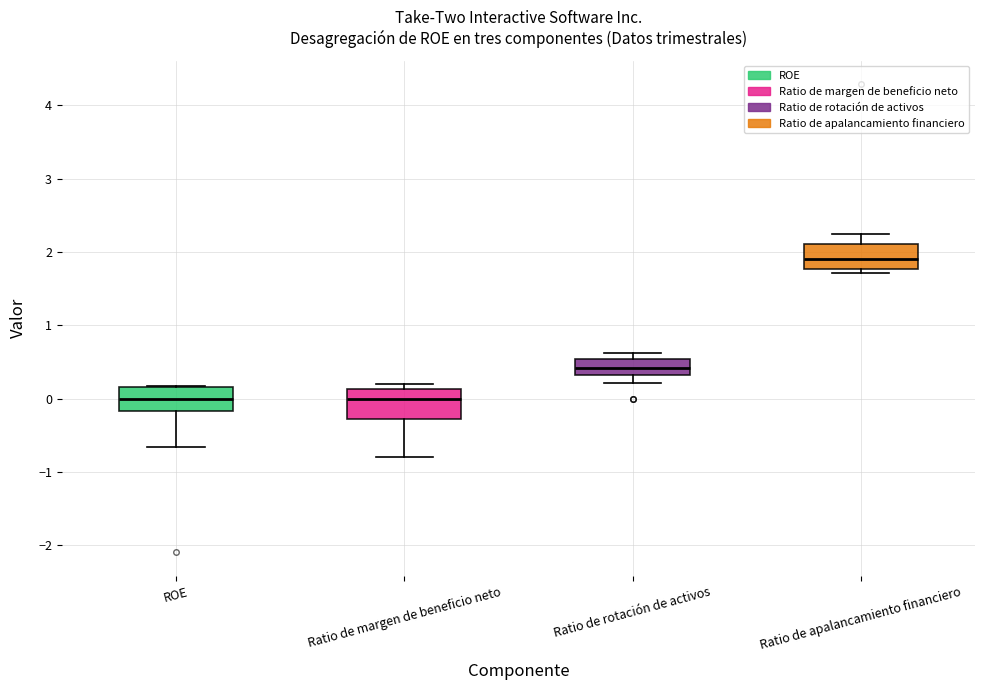

Reading left to right, read every box against the y-axis: the position of its median line, the range the box covers, and the ends of its whiskers. The values are not printed on the chart, so give them approximately, as read against the axis.

ROE: median 0.0, box -0.2 to 0.2, whiskers -0.7 to 0.2
Ratio de margen de beneficio neto: median 0.0, box -0.3 to 0.1, whiskers -0.8 to 0.2
Ratio de rotación de activos: median 0.4, box 0.3 to 0.5, whiskers 0.2 to 0.6
Ratio de apalancamiento financiero: median 1.9, box 1.8 to 2.1, whiskers 1.7 to 2.3